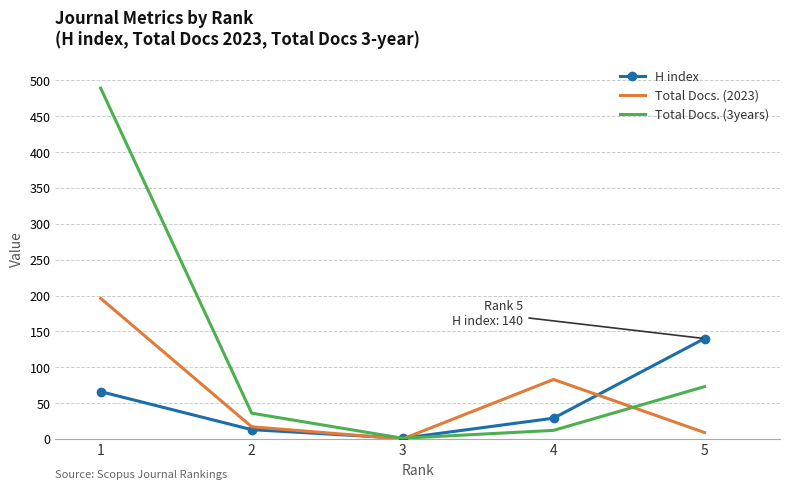

Reading right to left, list all the values displayed in this chart.

H index: 140	29	1	13	66
Total Docs. (2023): 9	83	0	17	196
Total Docs. (3years): 73	12	1	36	489